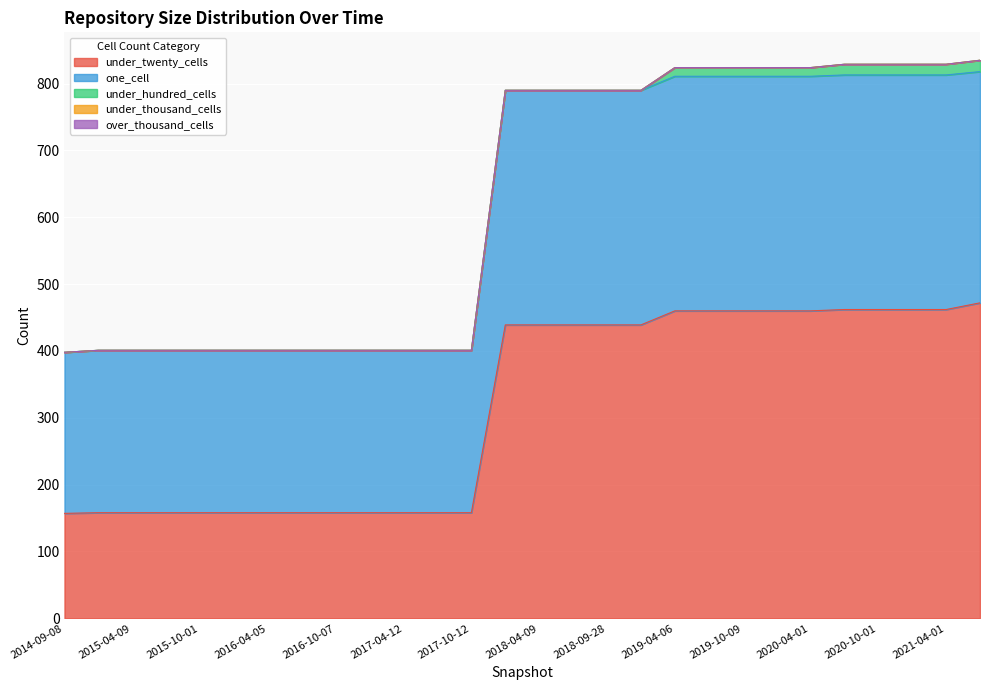

Which has a higher value, 2019-04-06 or 2016-10-07?

2019-04-06